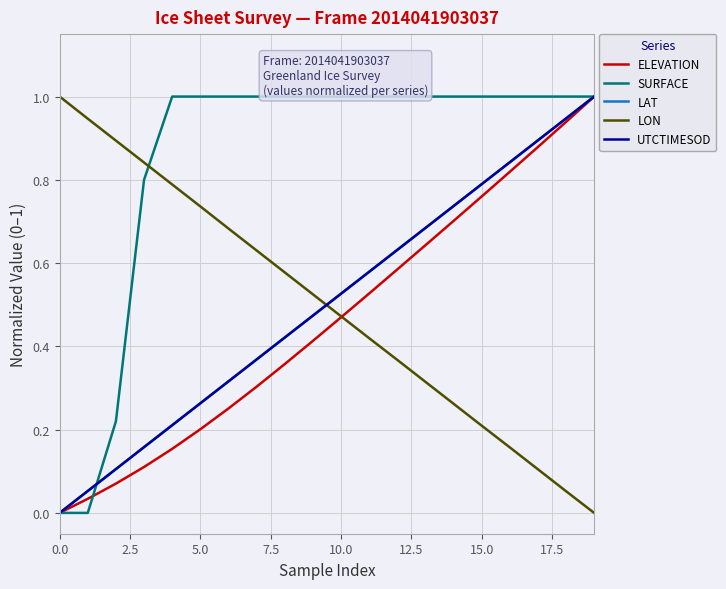

What is the difference between the maximum and second lowest values in the ELEVATION series?

1.0